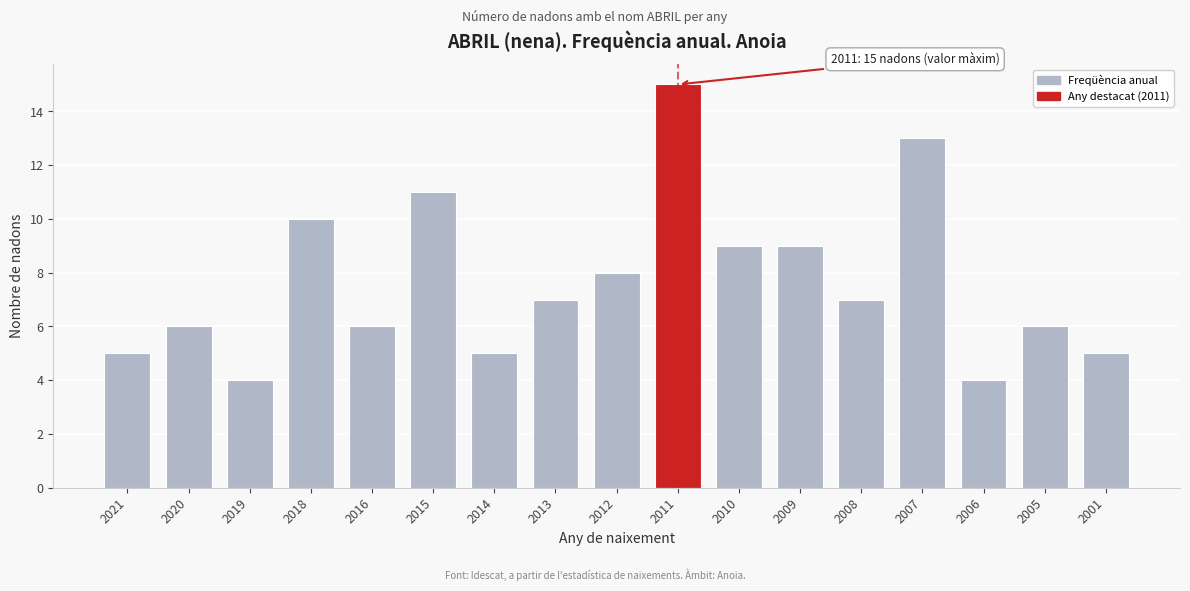

Reading right to left, what are all the values shown in this chart?

5	6	4	13	7	9	9	15	8	7	5	11	6	10	4	6	5